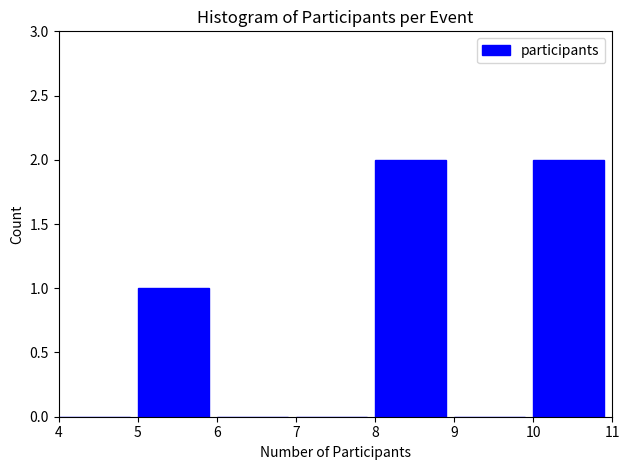

How tall is the bar that spans 10 to 11 on the x-axis? The values are not printed on the chart, so give them approximately, as read against the axis.

2